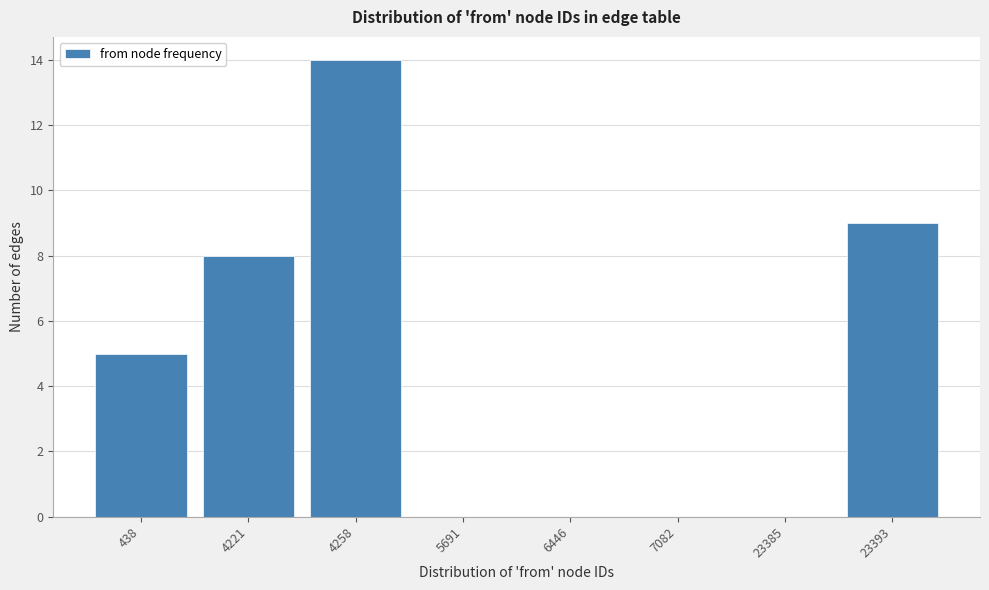

Reading right to left, list all the values displayed in this chart.

23393=9	23385=0	7082=0	6446=0	5691=0	4258=14	4221=8	438=5